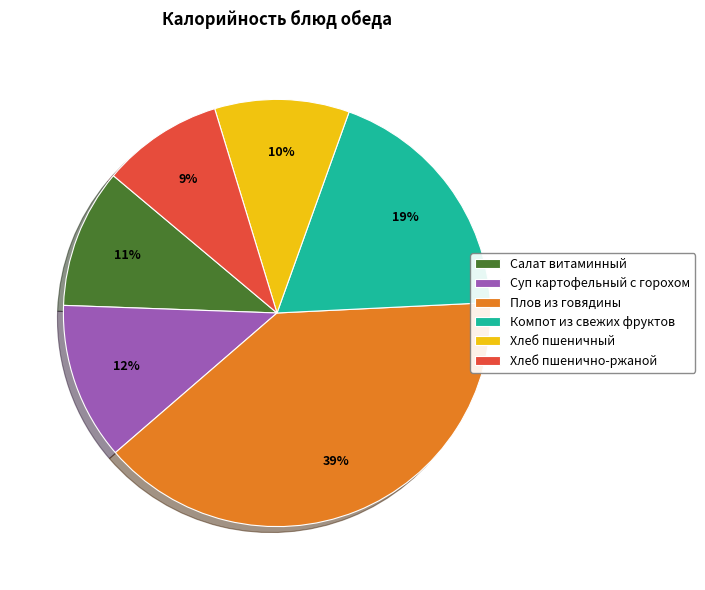

True or false: Хлеб пшеничный accounts for 21% of the total.

False